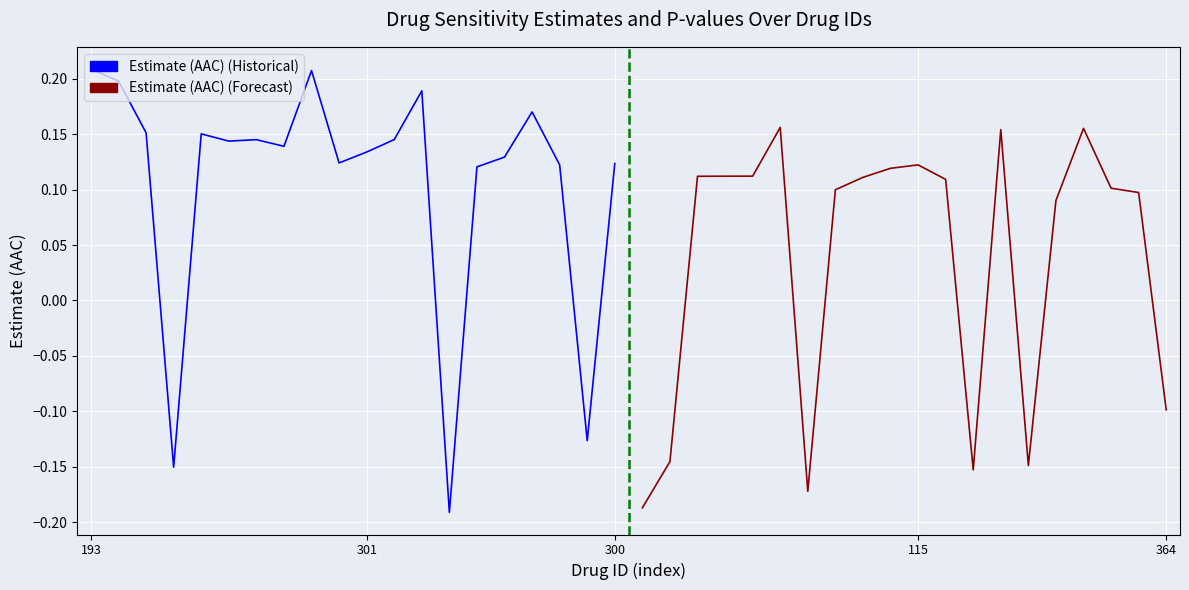

At how many categories does at least one series exceed 0?

20